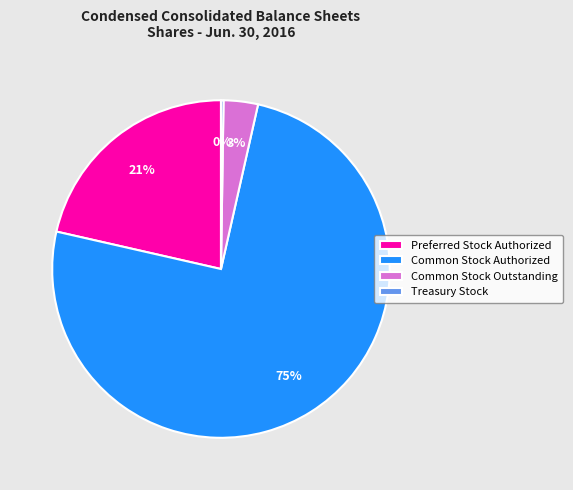

What percentage is the Preferred Stock Authorized slice, to the nearest percent?

21%